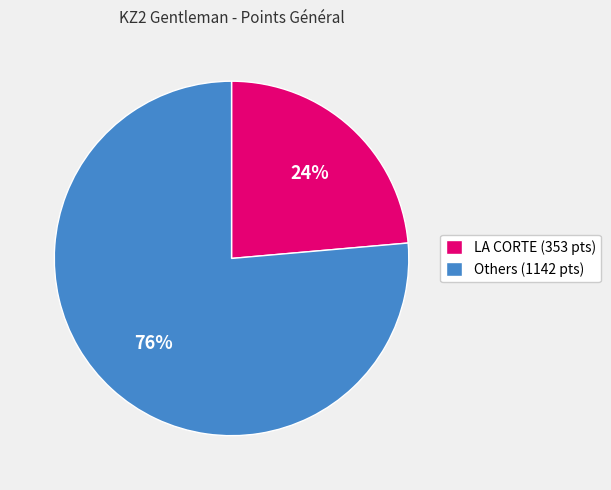

Which slice is the smallest?

LA CORTE (353 pts)